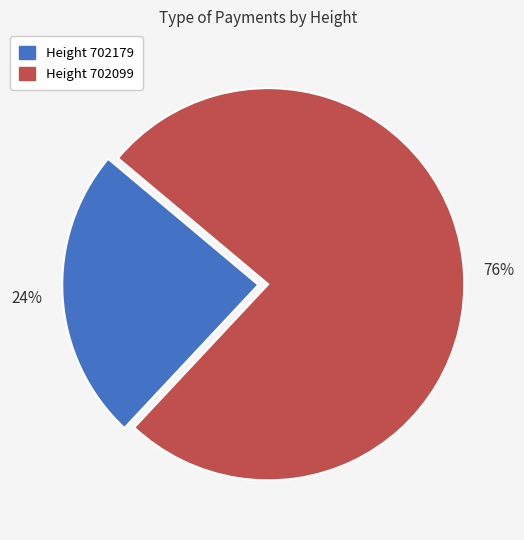

Is there any slice that represents more than half of the pie?

Yes